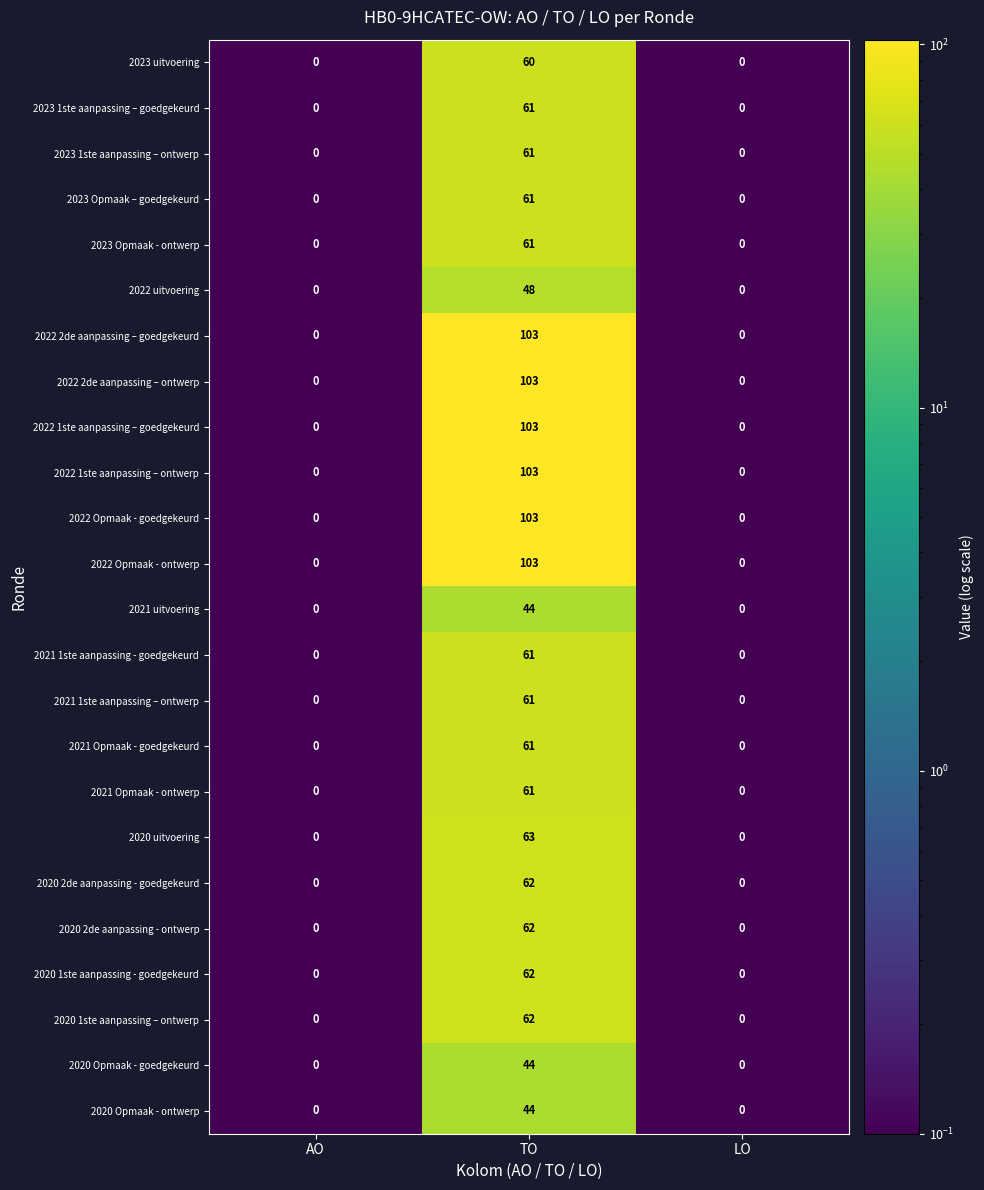

At how many categories does at least one series exceed 86?

1